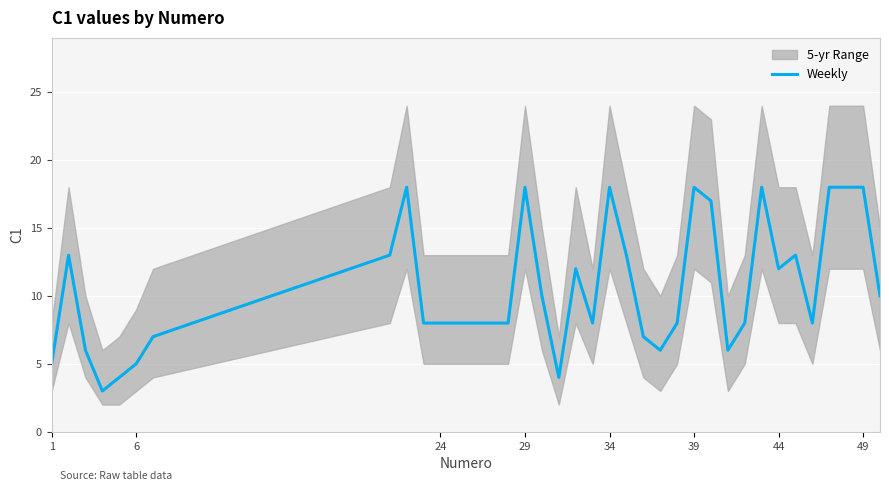

What is the greatest value displayed?

18